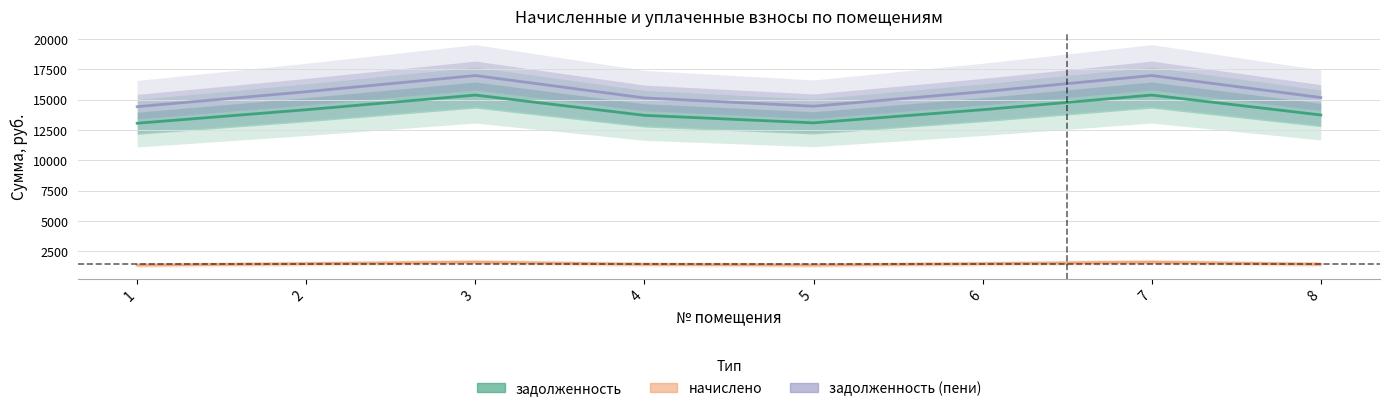

Rank the categories by начислено value from lowest to highest.

1, 5, 4, 8, 2, 6, 3, 7